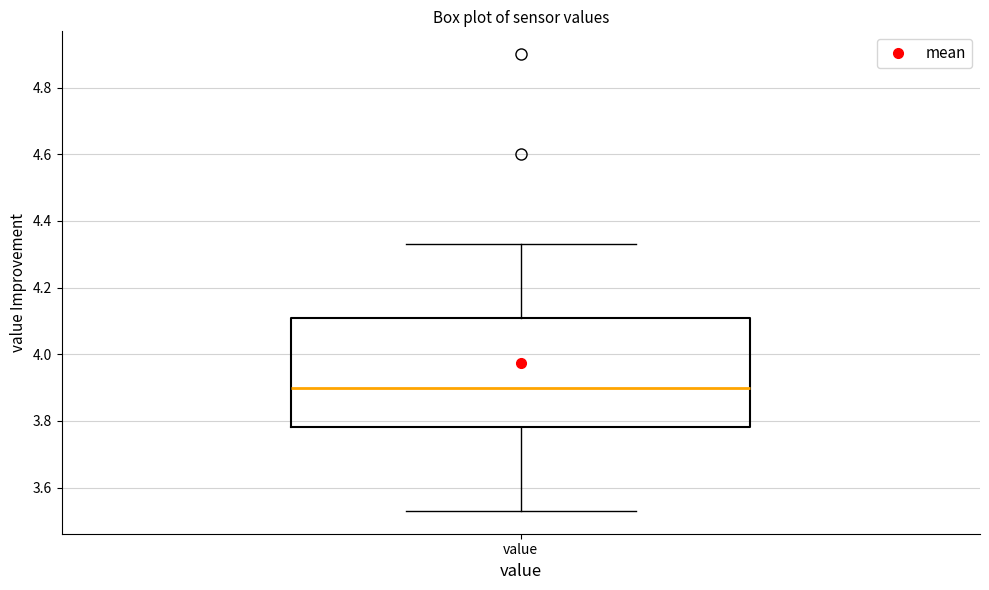

Where does the lower whisker of the box for value end on the y-axis? The values are not printed on the chart, so give them approximately, as read against the axis.

3.54